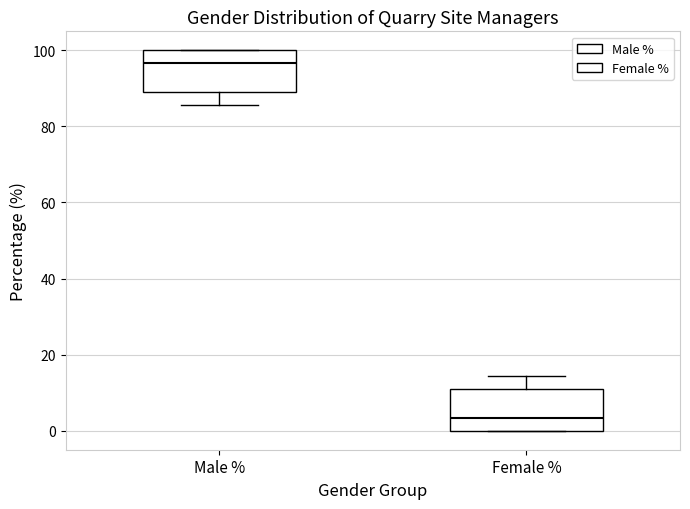

Reading left to right, transcribe this box plot: for each box, give where its median line is, the range the box spans, and where its two whiskers end, as read against the y-axis. The values are not printed on the chart, so give them approximately, as read against the axis.

Male %: median 96, box 88 to 100, whiskers 86 to 100
Female %: median 4, box 0 to 12, whiskers 0 to 14